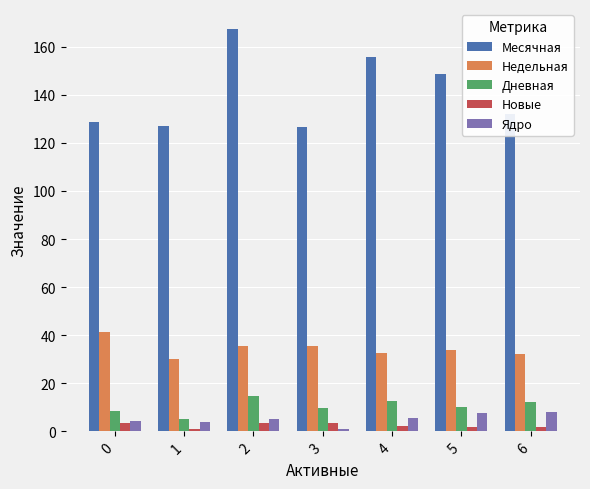

The value of Дневная at 2 is 22.2. True or false?

False